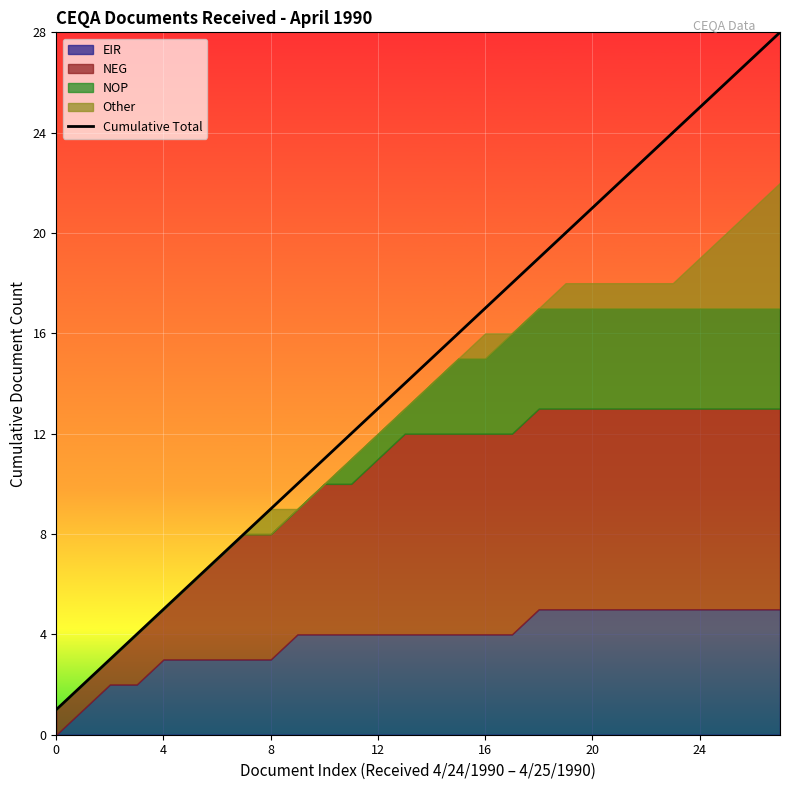

What is the value of the 10th point from the left?

10